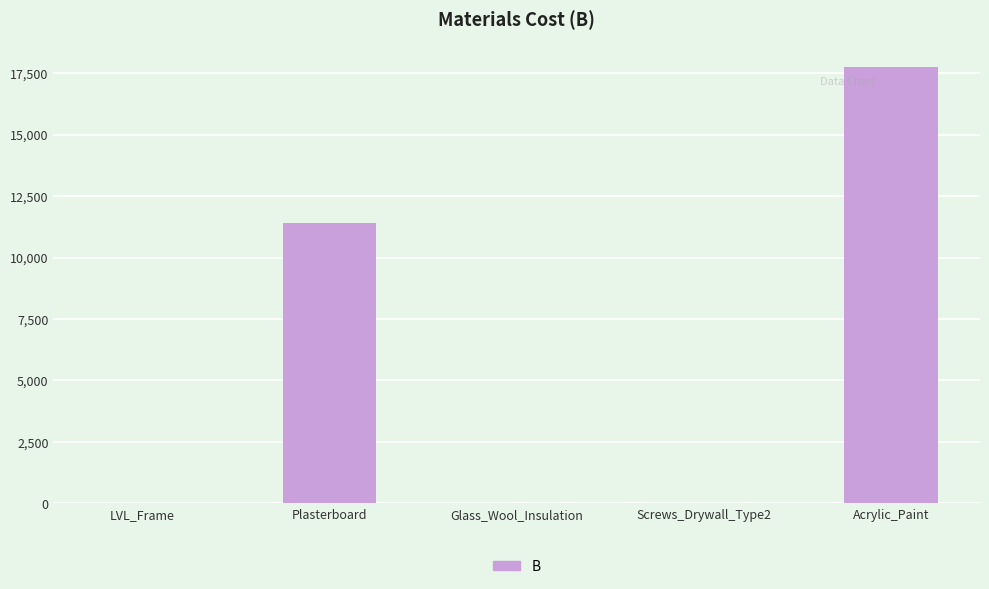

What is the sum of all values?

29147.3